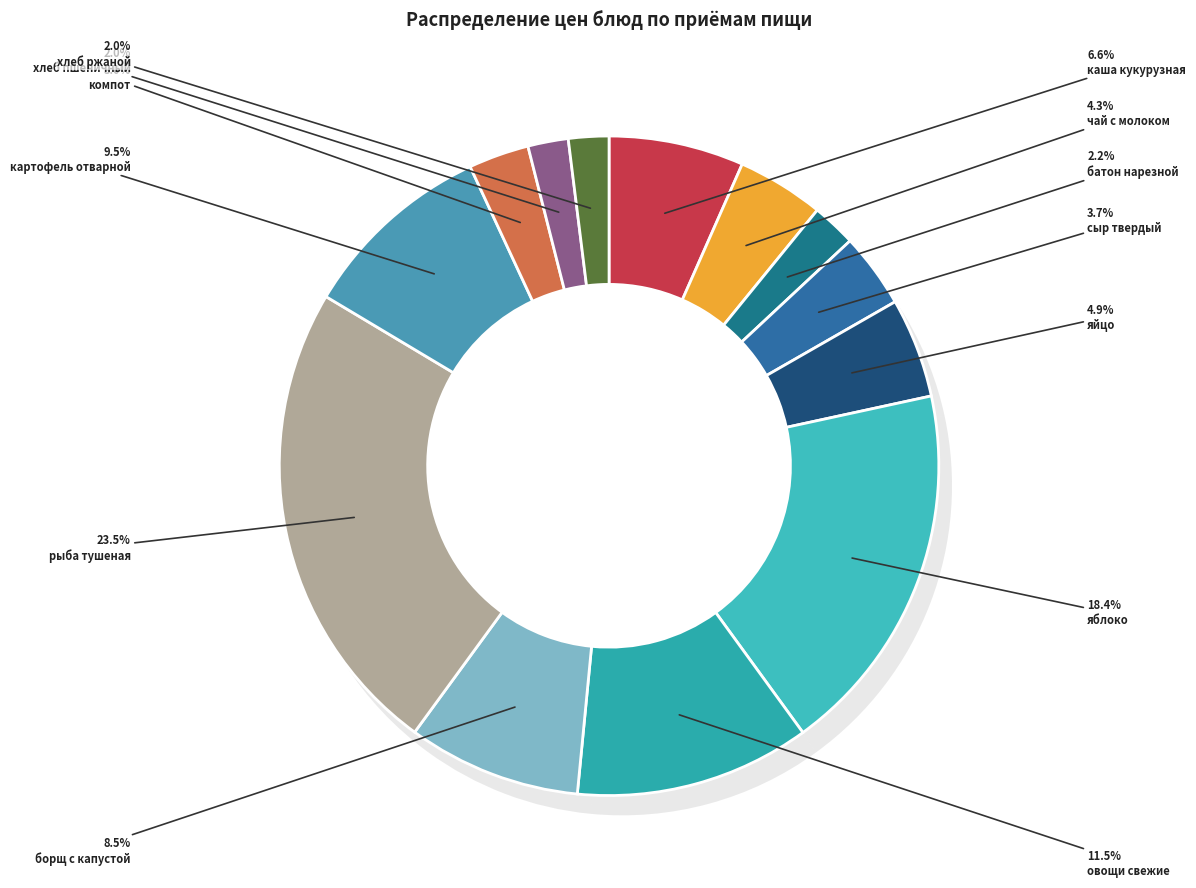

How many segments does this pie chart have?

13